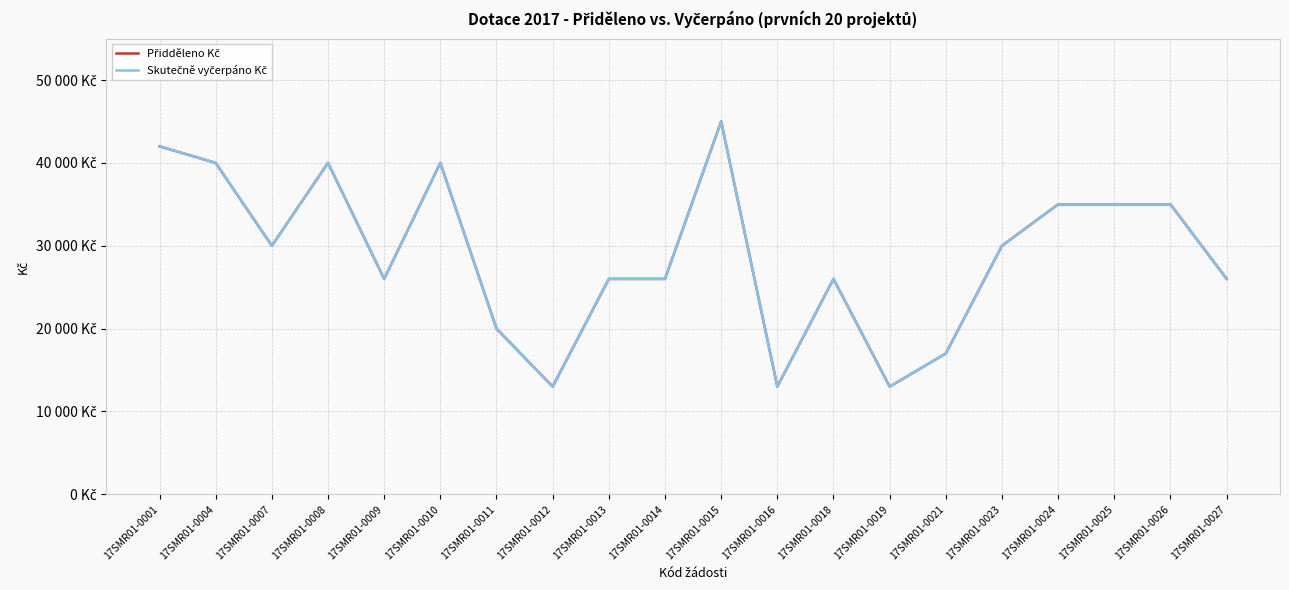

The Přidděleno Kč series shows 20747 at 17SMR01-0024. True or false?

False